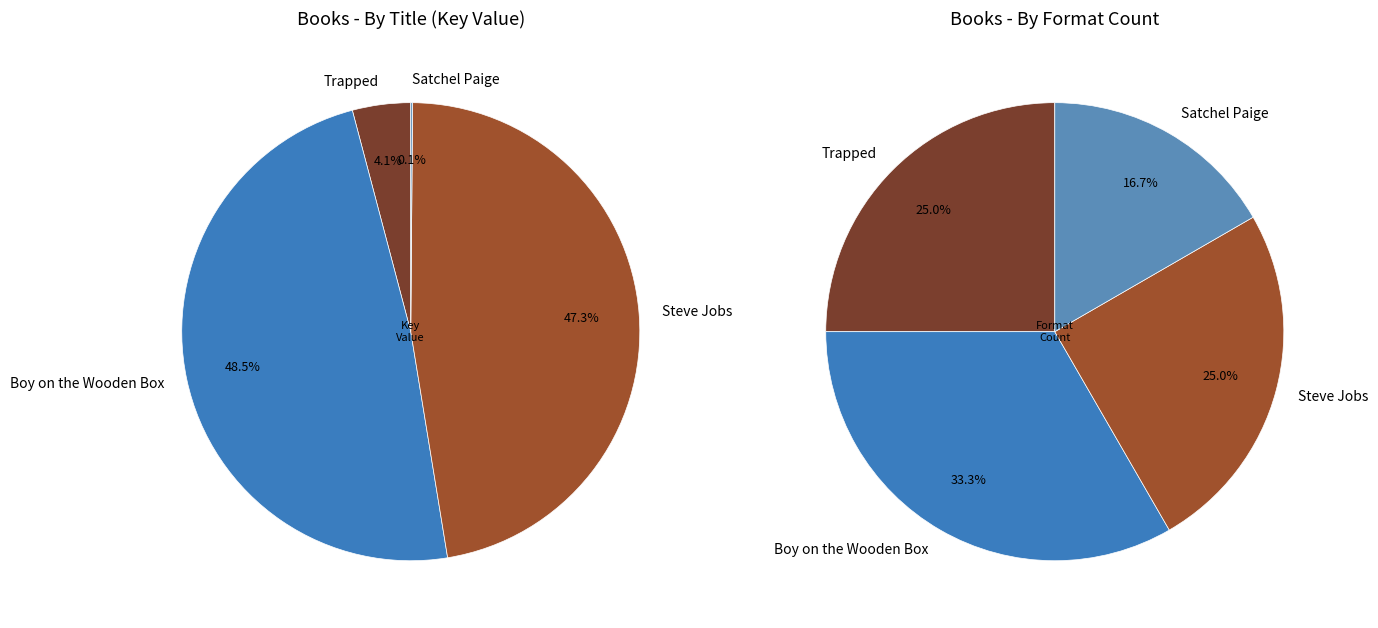

To the nearest percent, what is the difference between the Steve Jobs and Trapped slice percentages?

43%